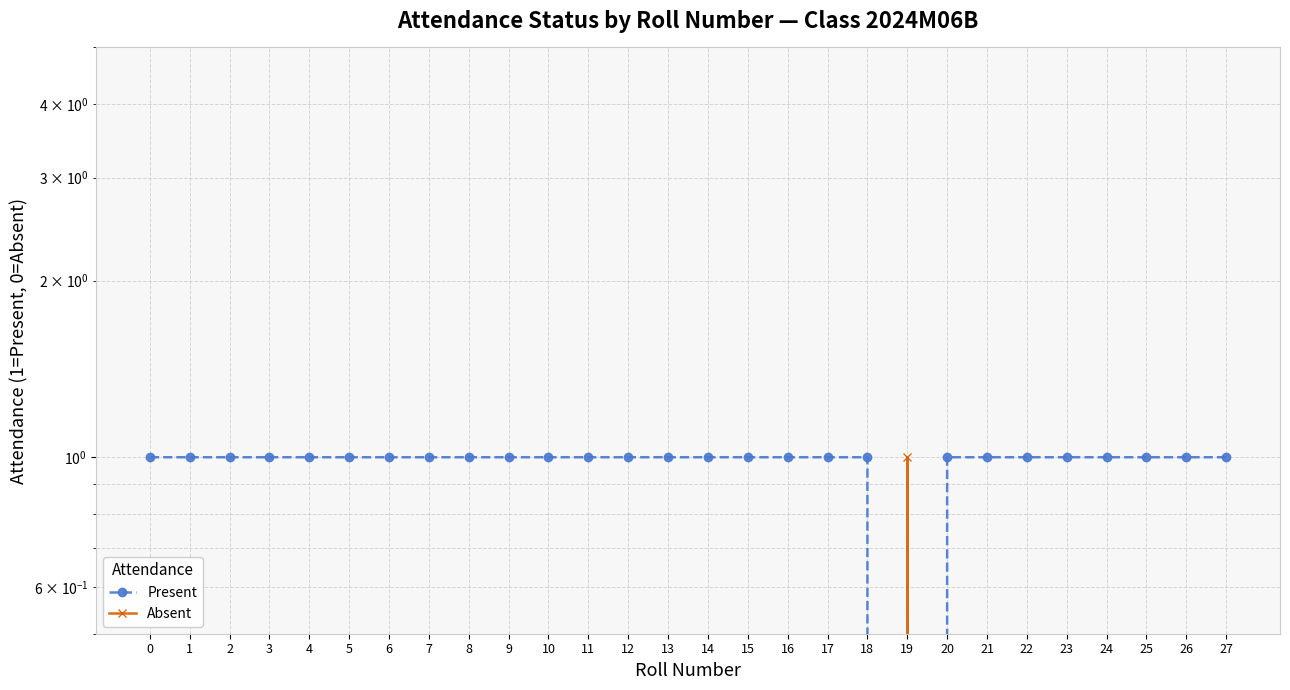

Where is the first local minimum for Present?

19